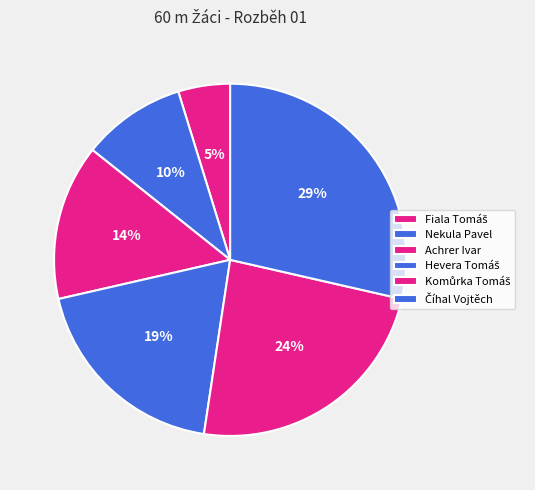

Between Fiala Tomáš and Achrer Ivar, which is larger?

Achrer Ivar